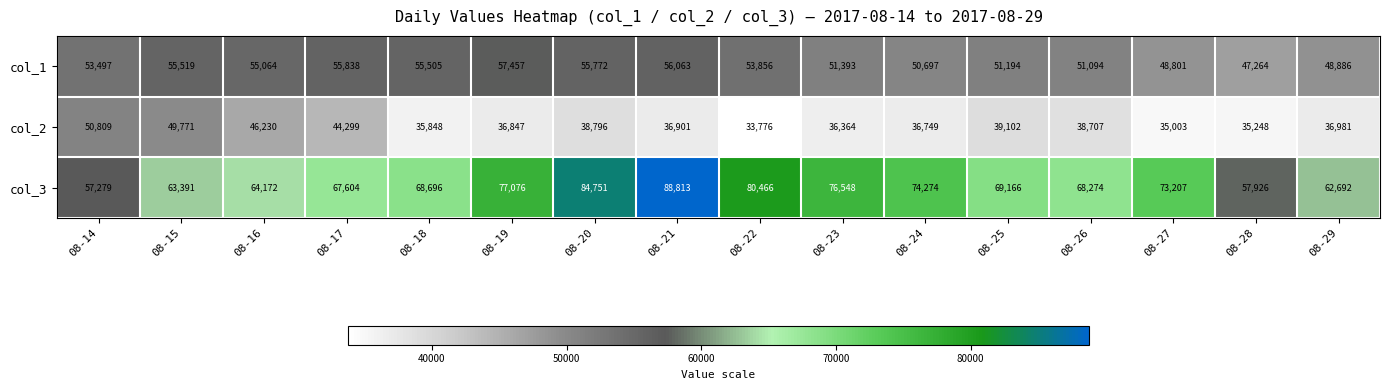

At which label does col_1 first exceed 53856?

08-15